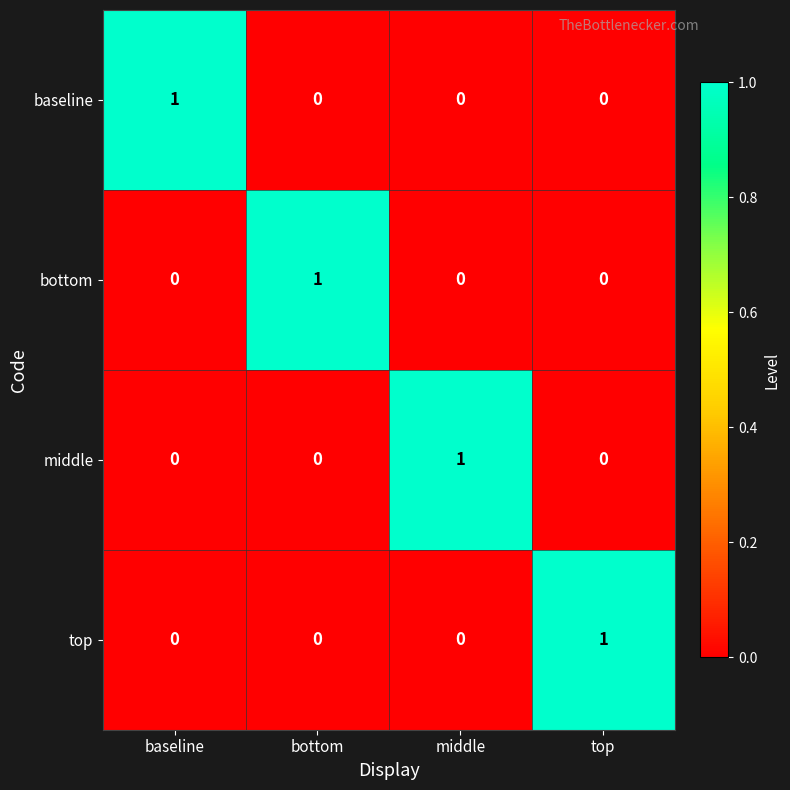

At how many categories does at least one series exceed 0?

4